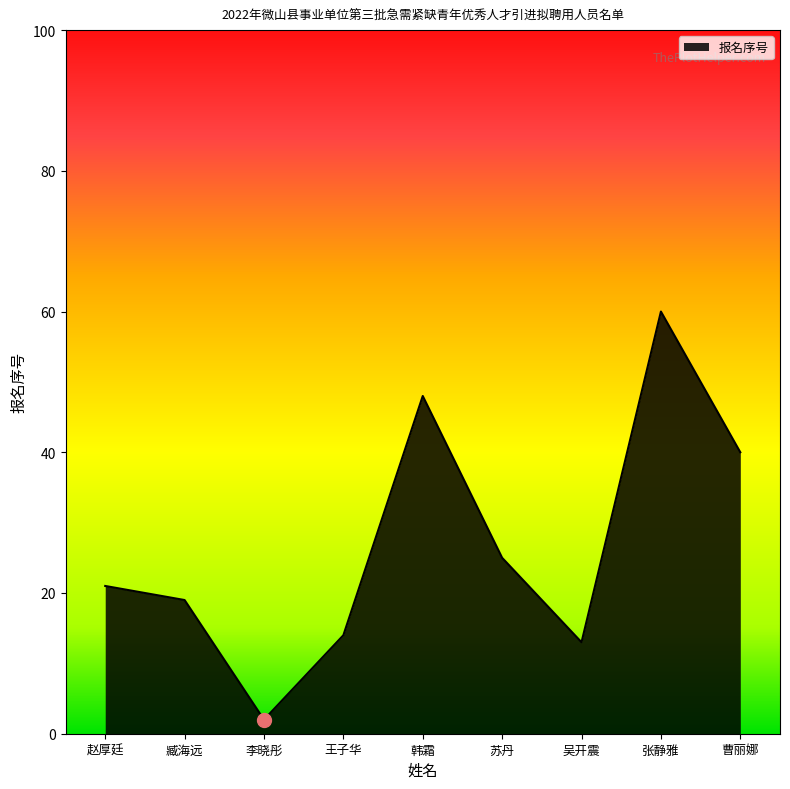

What value does the data have at 张静雅, to the nearest 5?

60